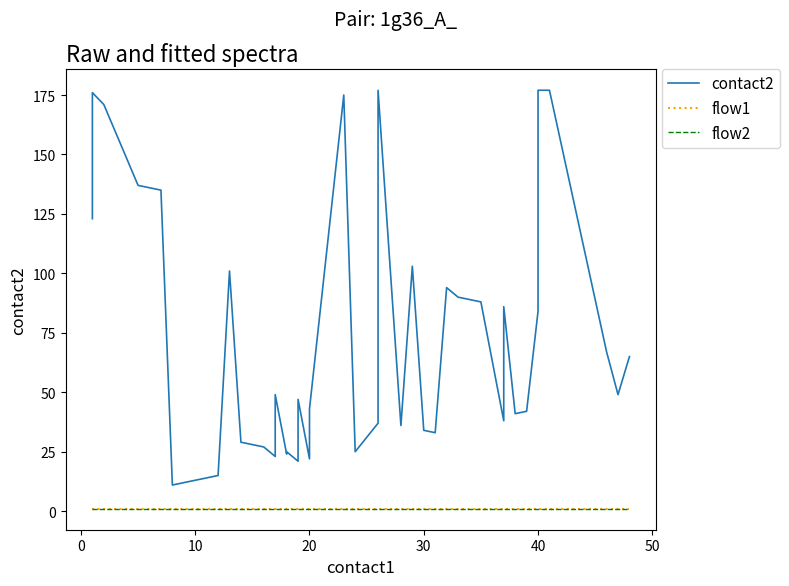

What is the maximum value shown in the chart?

177